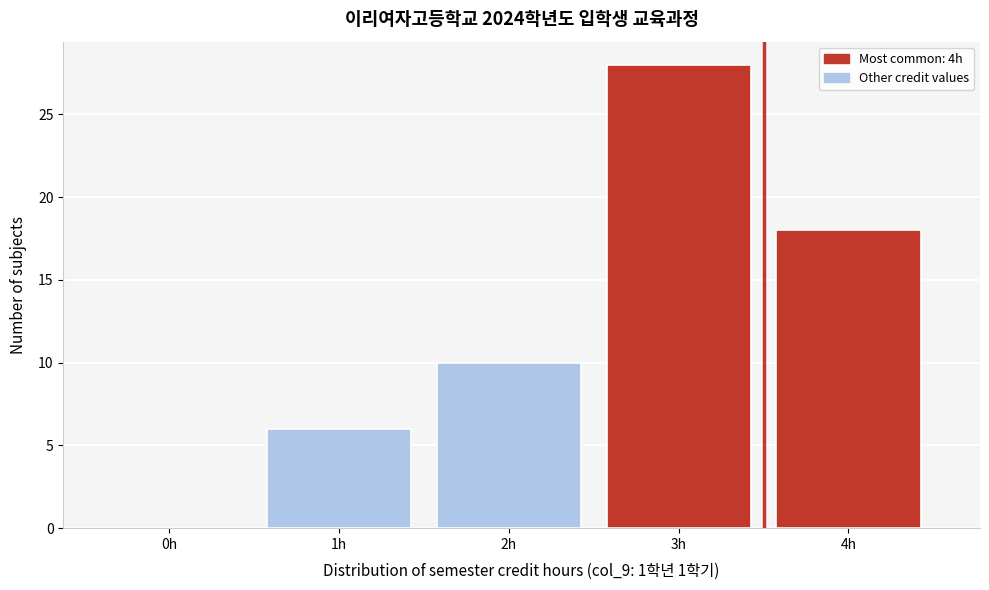

Reading right to left, extract all data points from this chart.

4h=18	3h=28	2h=10	1h=6	0h=0